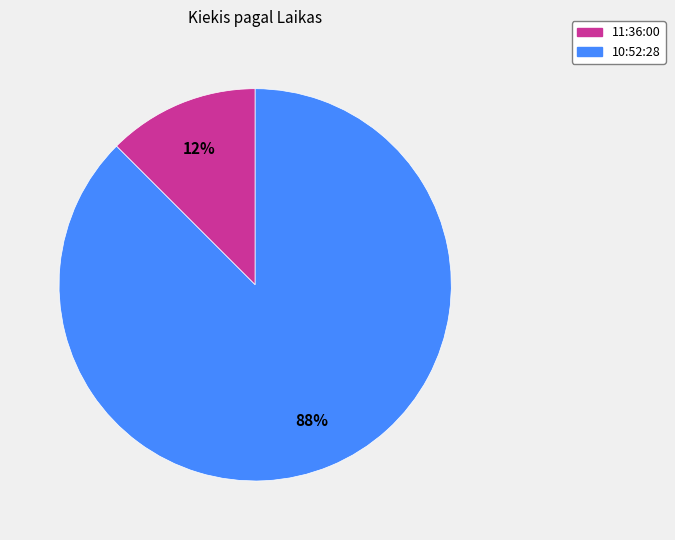

Between 11:36:00 and 10:52:28, which is larger?

10:52:28